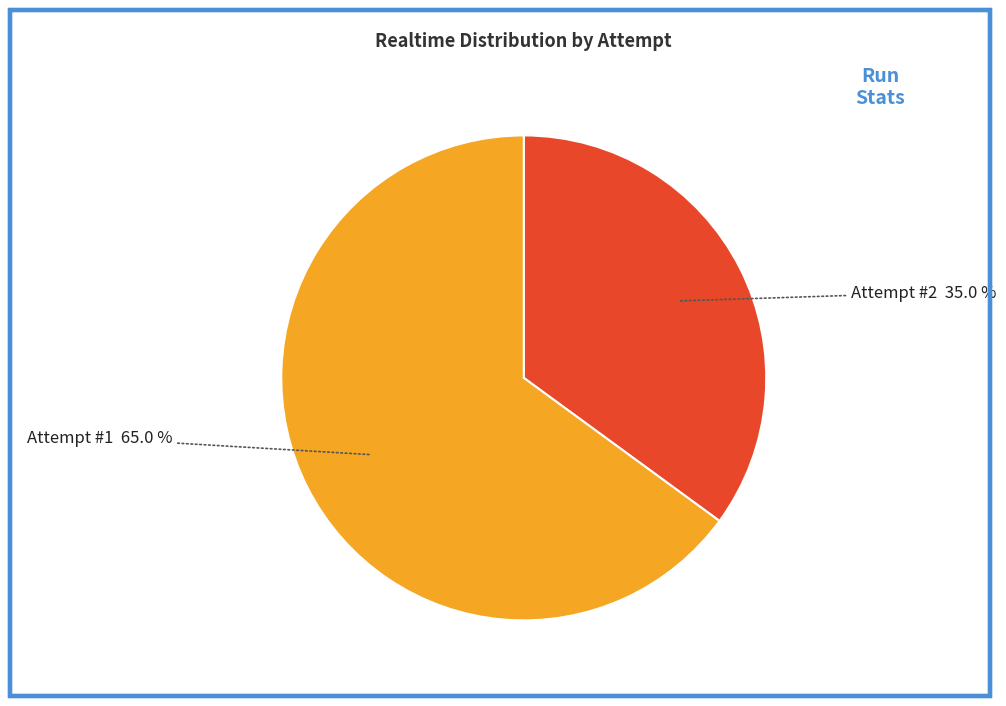

How many slices are in this pie chart?

2